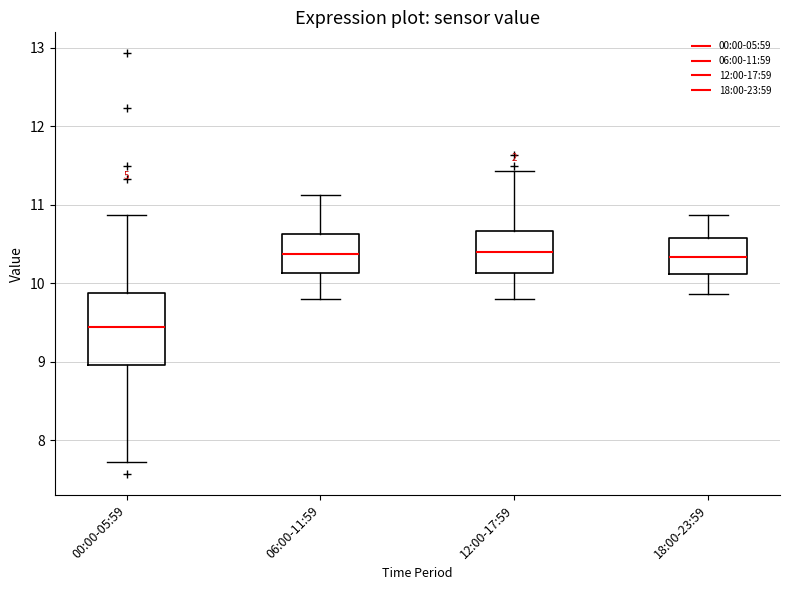

Which box's median line is the lowest?

00:00-05:59